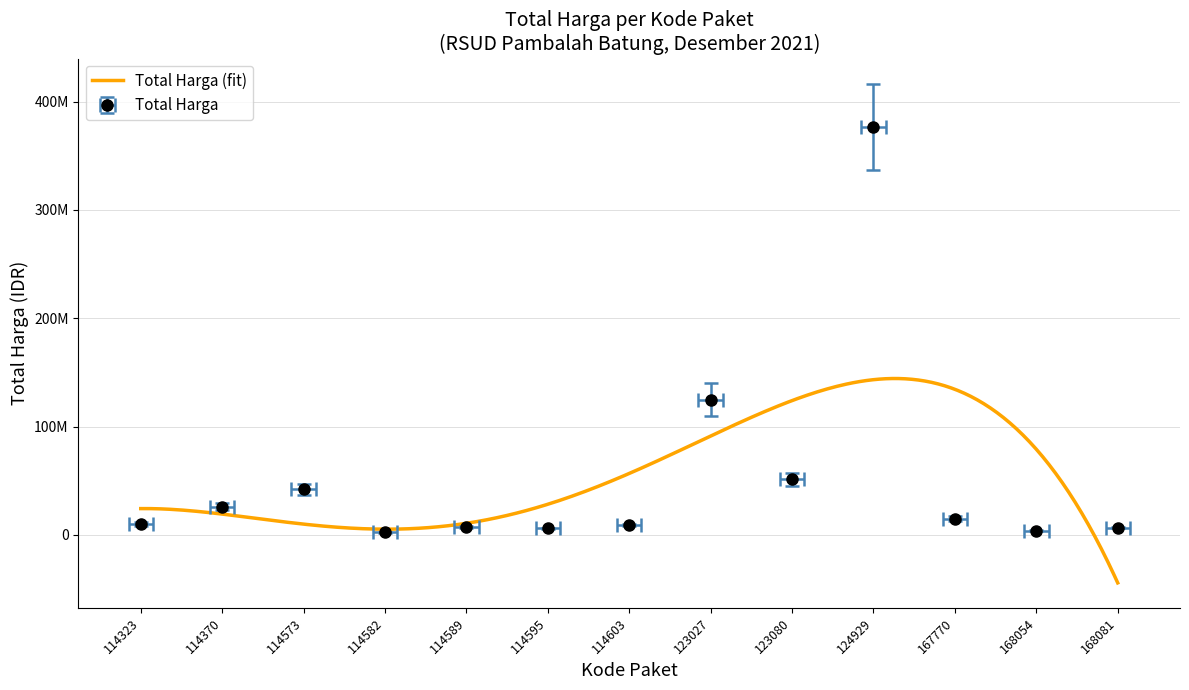

Where is the data nearest to the value 189597830?

123027